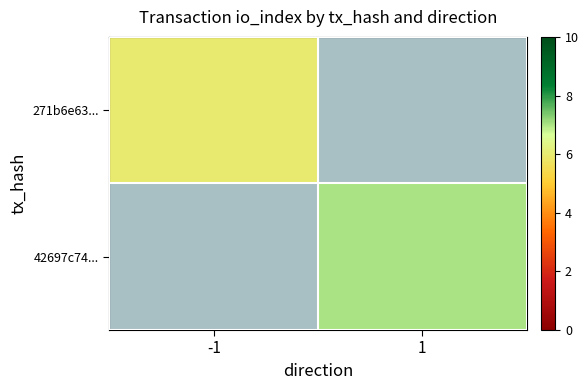

What is the highest value of the 271b6e63... series?

6.0